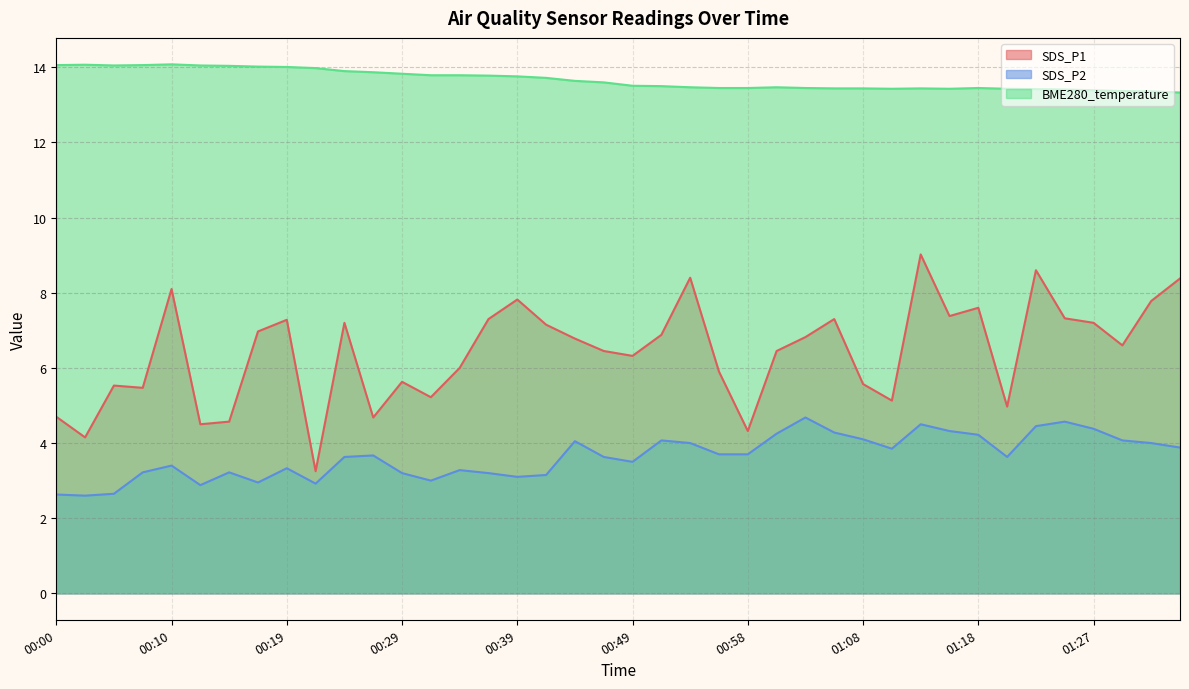

What is the value of the SDS_P1 point at the 39th from the left?

7.8